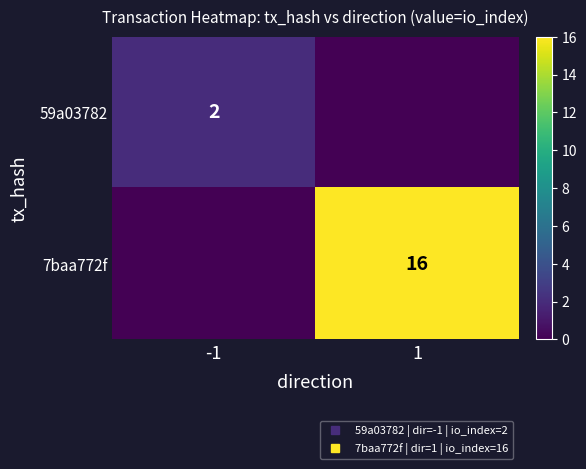

How many values in the 59a03782 series are below 2?

1